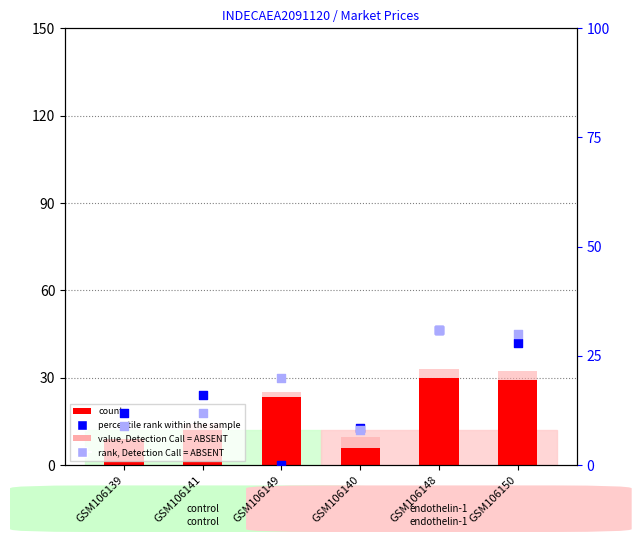

Which series contains the highest Y value?

value, Detection Call = ABSENT